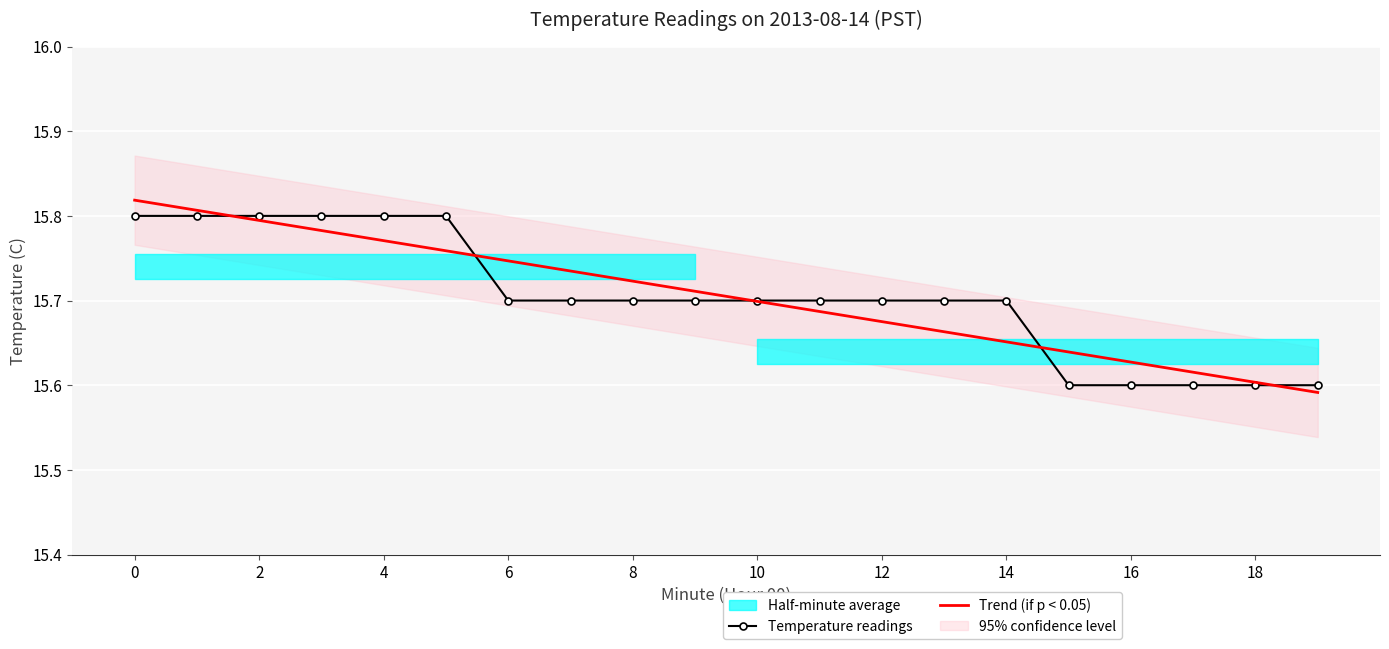

Is it true that the value at 0 is 15.8?

True